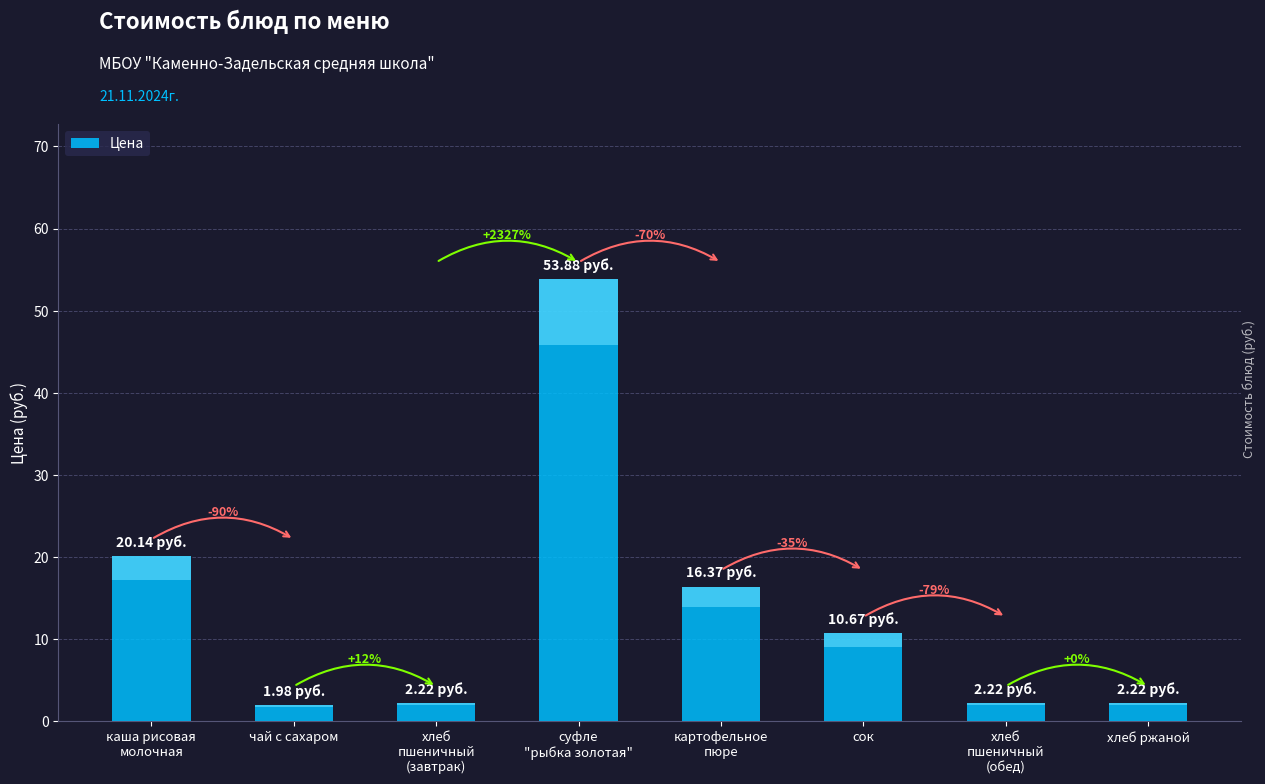

Are the bars horizontal?

No